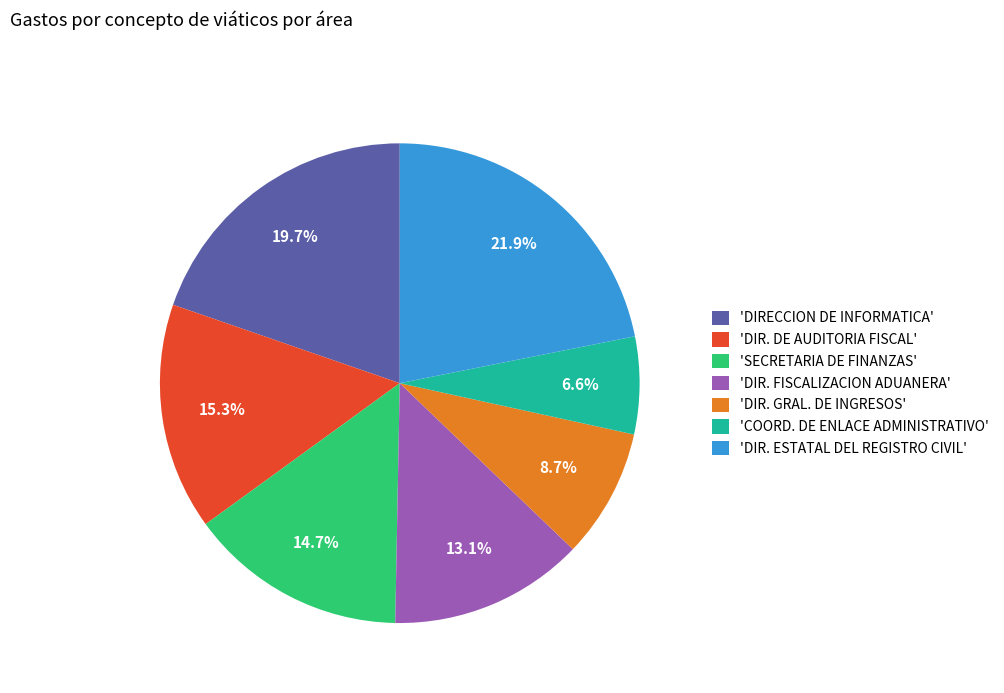

How much of the chart is everything except 'SECRETARIA DE FINANZAS'?

85.3%